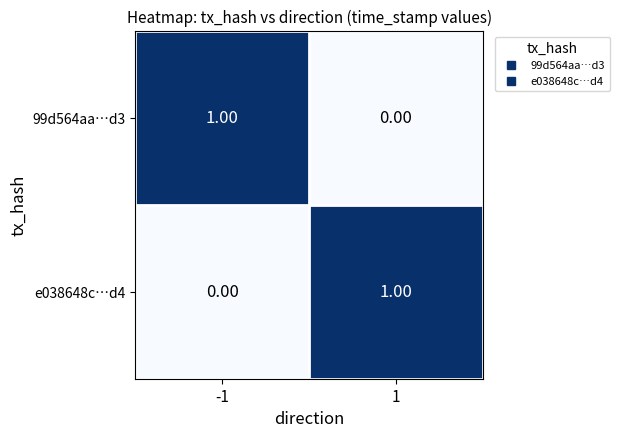

Is the value of e038648c…d4 at 1 greater than the value of 99d564aa…d3 at 1?

Yes